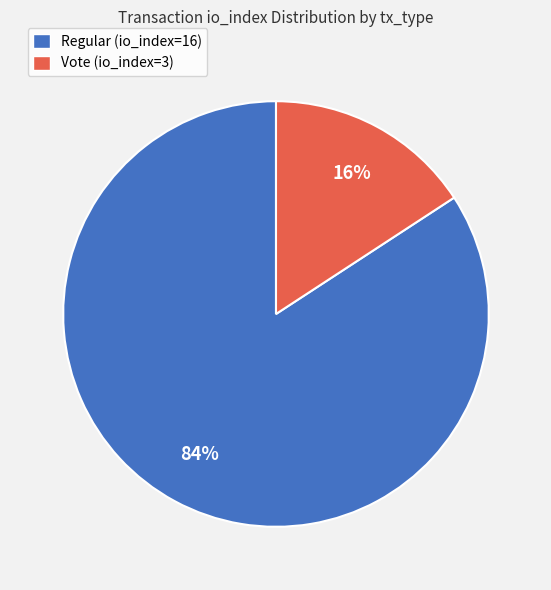

Is it true that Regular (io_index=16) is 91% of the pie?

False